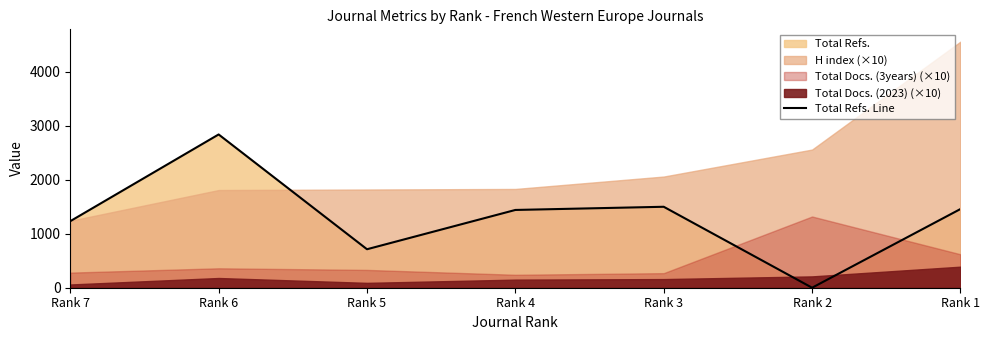

At which category does the data reach its first local valley?

Rank 5